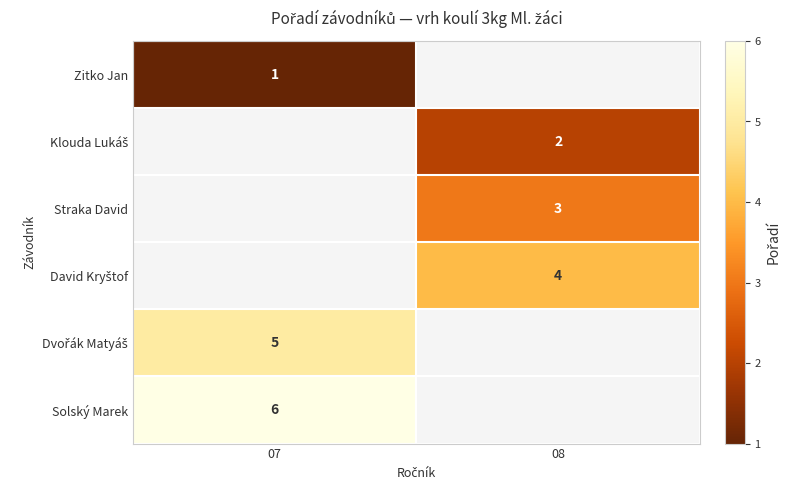

The Zitko Jan series shows 0 at 07. True or false?

False